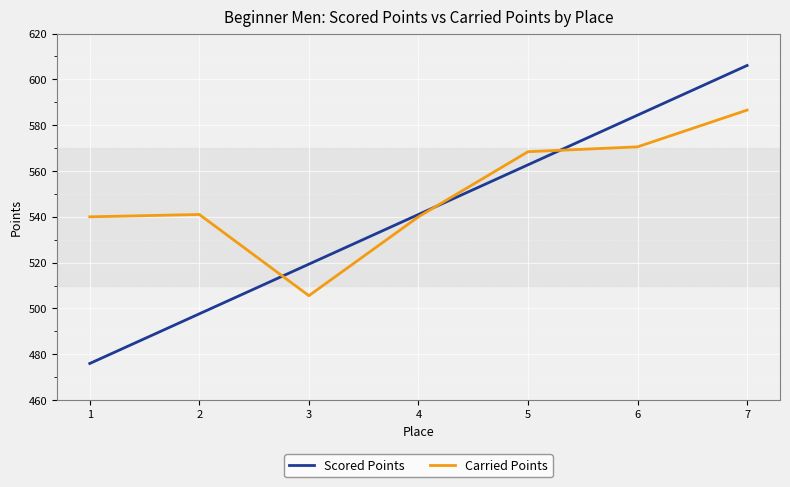

Which series has the largest total across all categories?

Carried Points